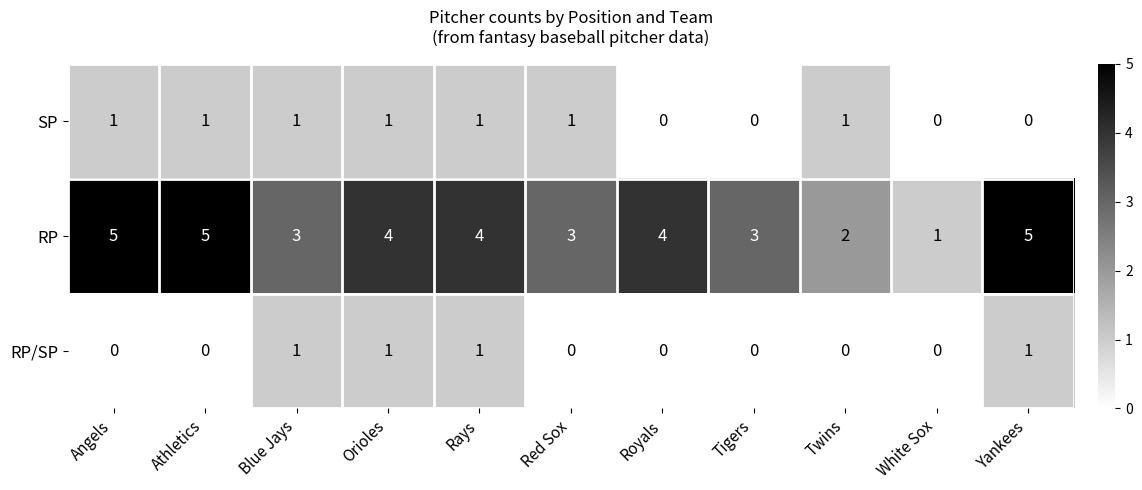

Where does the RP series first go above 4?

Angels